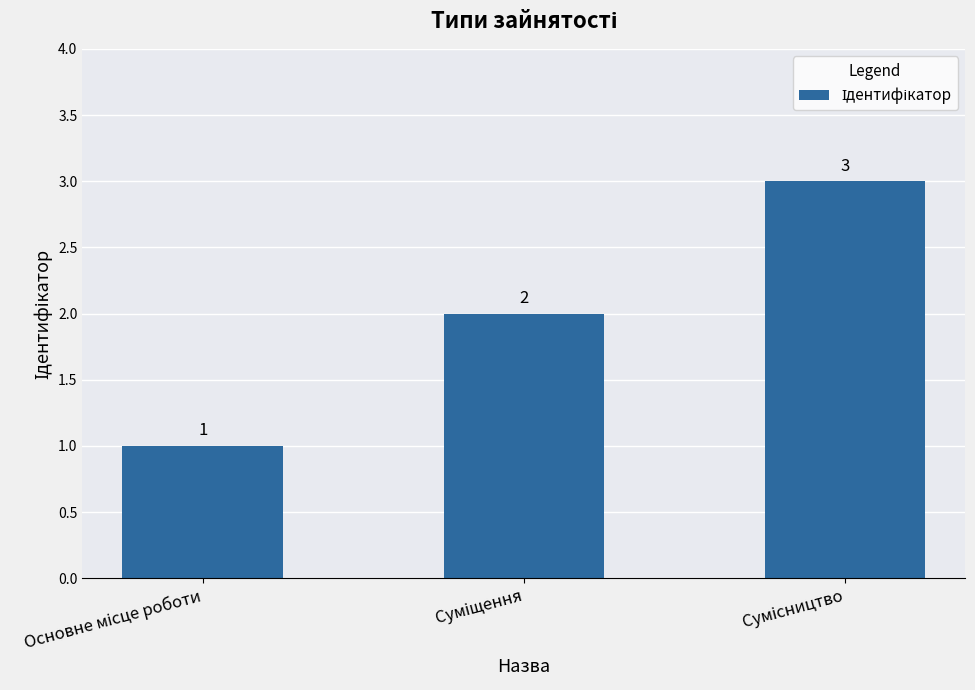

What is the value of the 1st bar from the left?

1